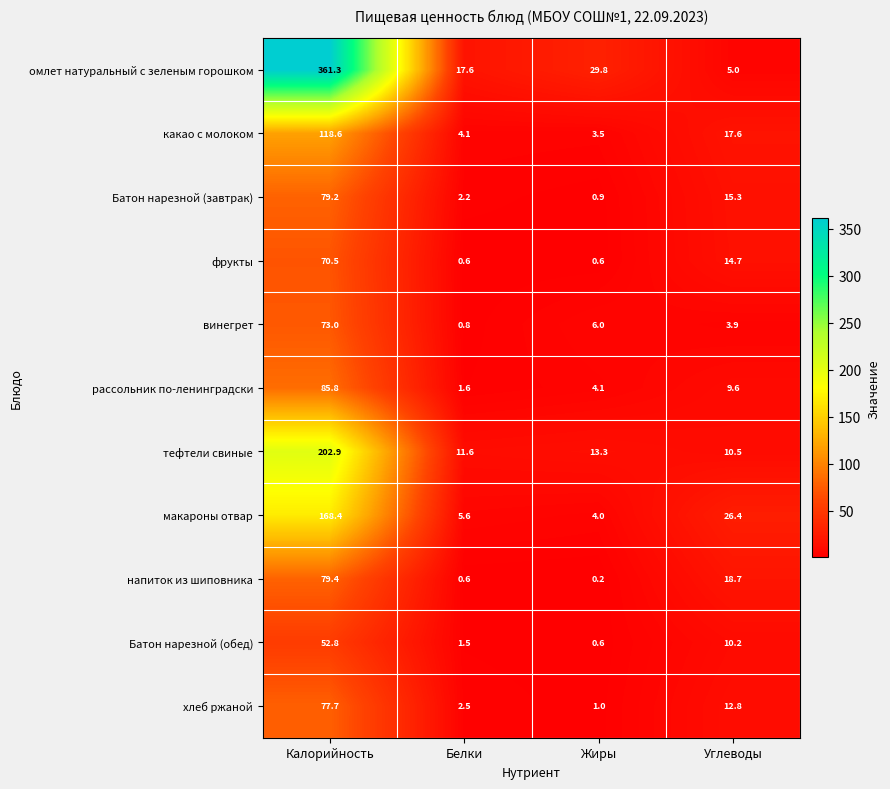

What is the sum of all винегрет values?

83.7